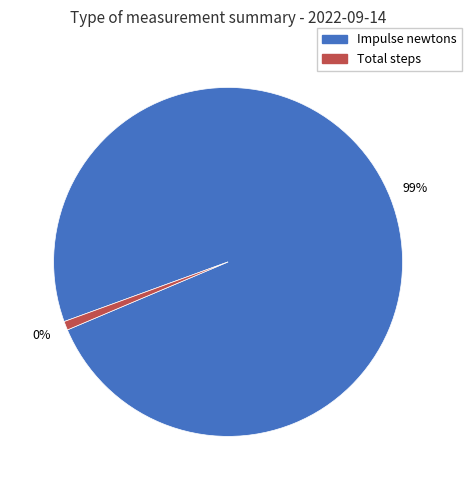

Does any single category account for the majority?

Yes